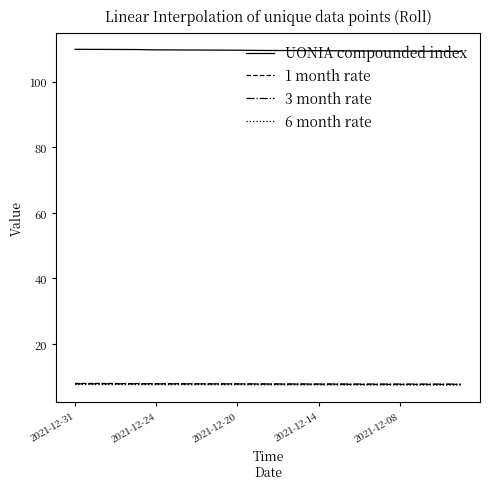

What is the minimum value for 1 month rate?

7.7